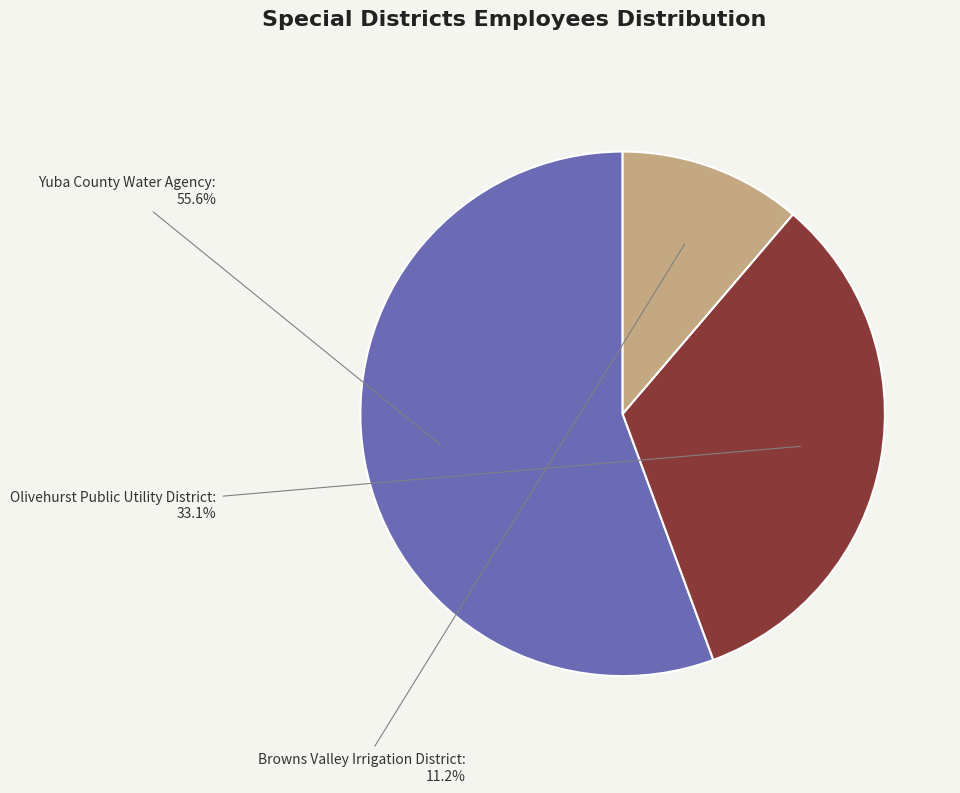

Is it true that Yuba County Water Agency is 66% of the pie?

False